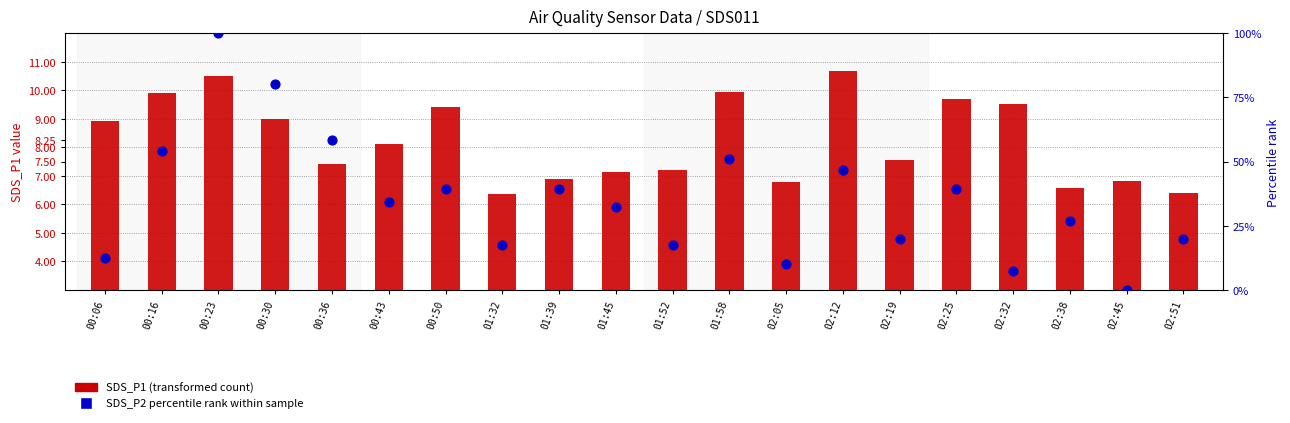

Which series contains the highest Y value?

SDS_P2 percentile rank within sample